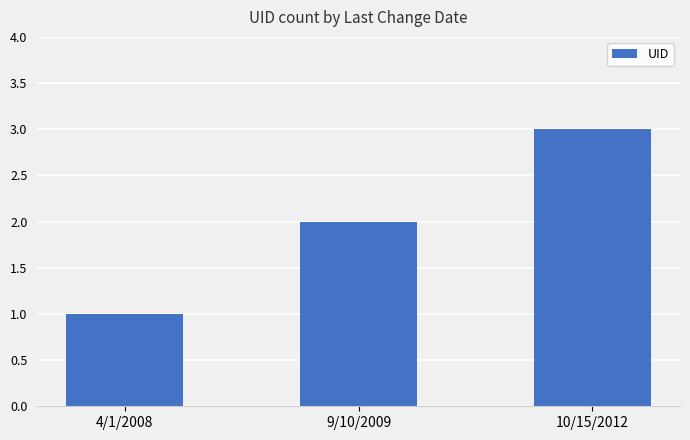

The chart shows a value of 2 at 10/15/2012. True or false?

False